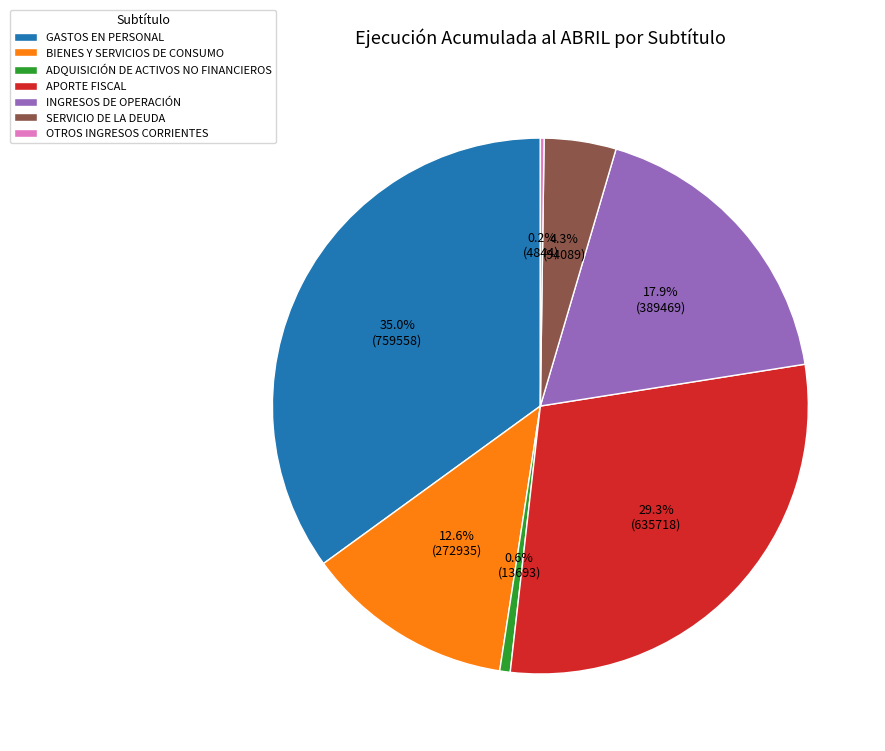

To the nearest percent, what percentage of the pie is GASTOS EN PERSONAL?

35%